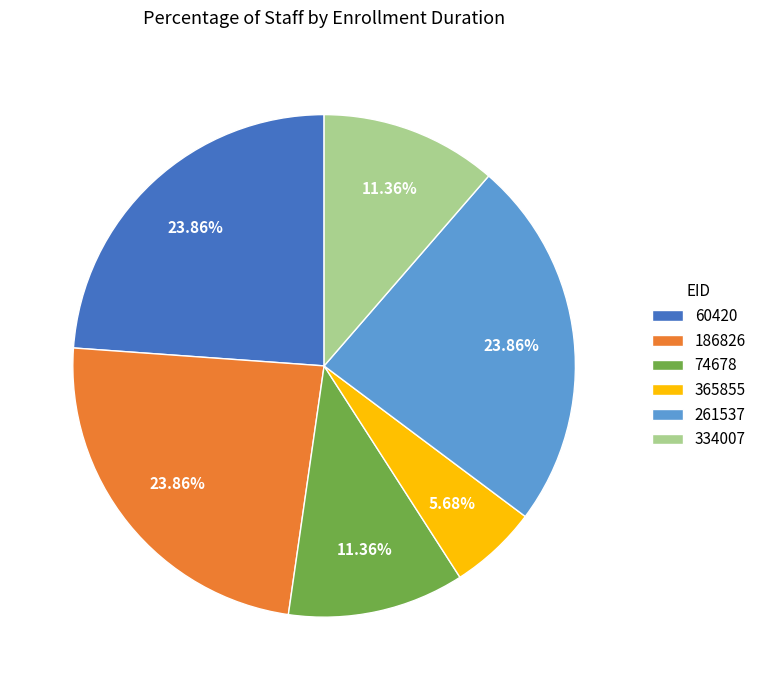

Is 334007 the majority of the pie?

No